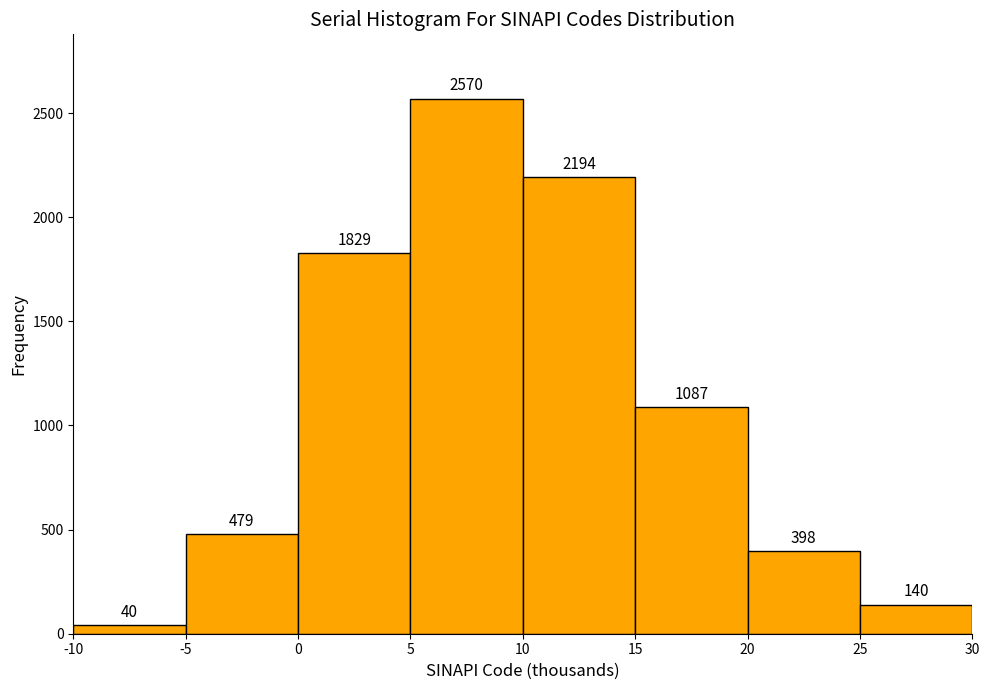

What is the height of the bar covering 15 to 20 on the x-axis?

1087